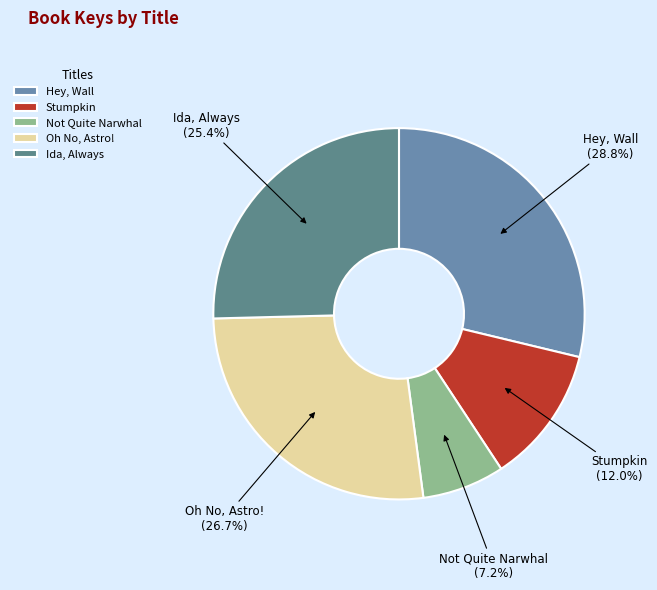

What is the ratio of the value at Not Quite Narwhal to the value at Hey, Wall?

0.2